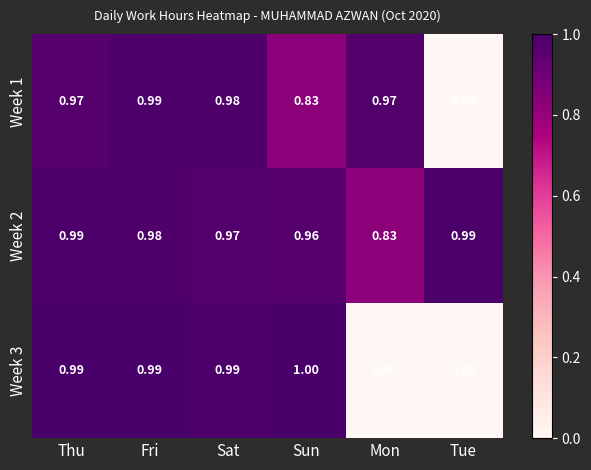

Which series has the widest spread of values?

Week 3